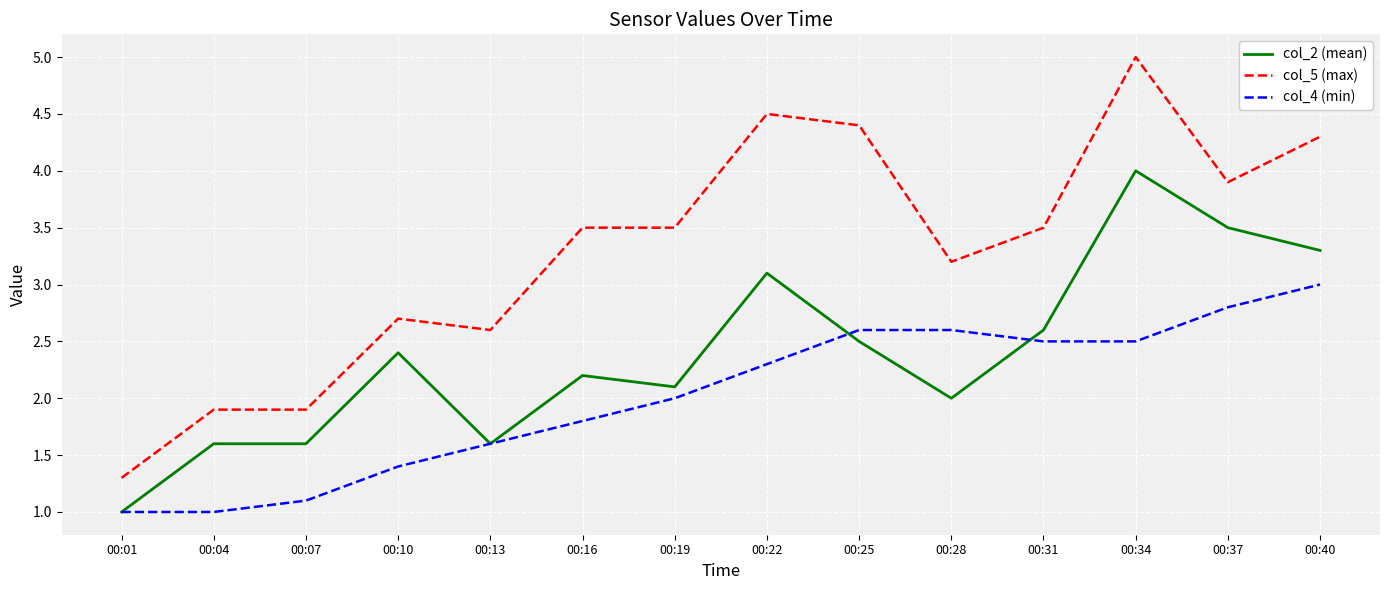

At how many categories does at least one series exceed 4?

4